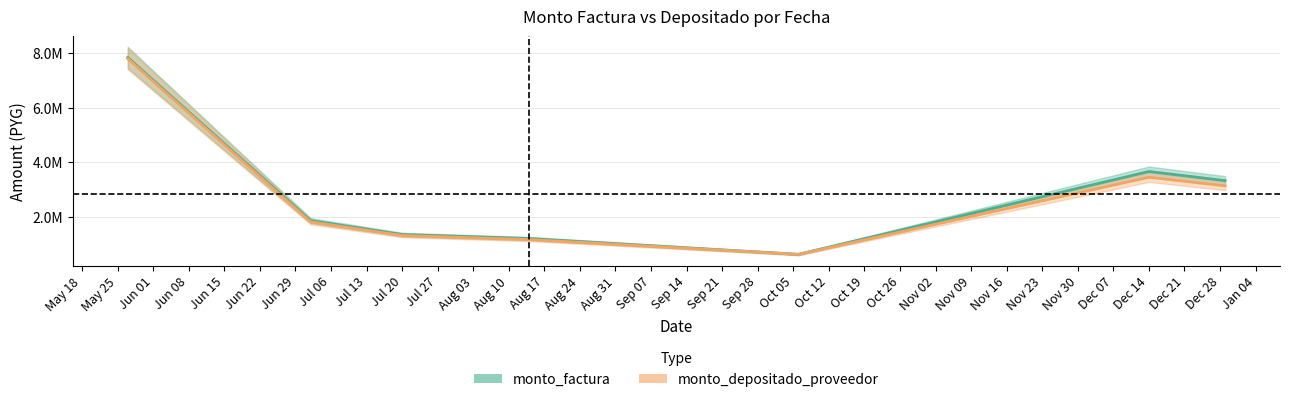

At which label does monto_depositado_proveedor reach its minimum?

2020-10-06